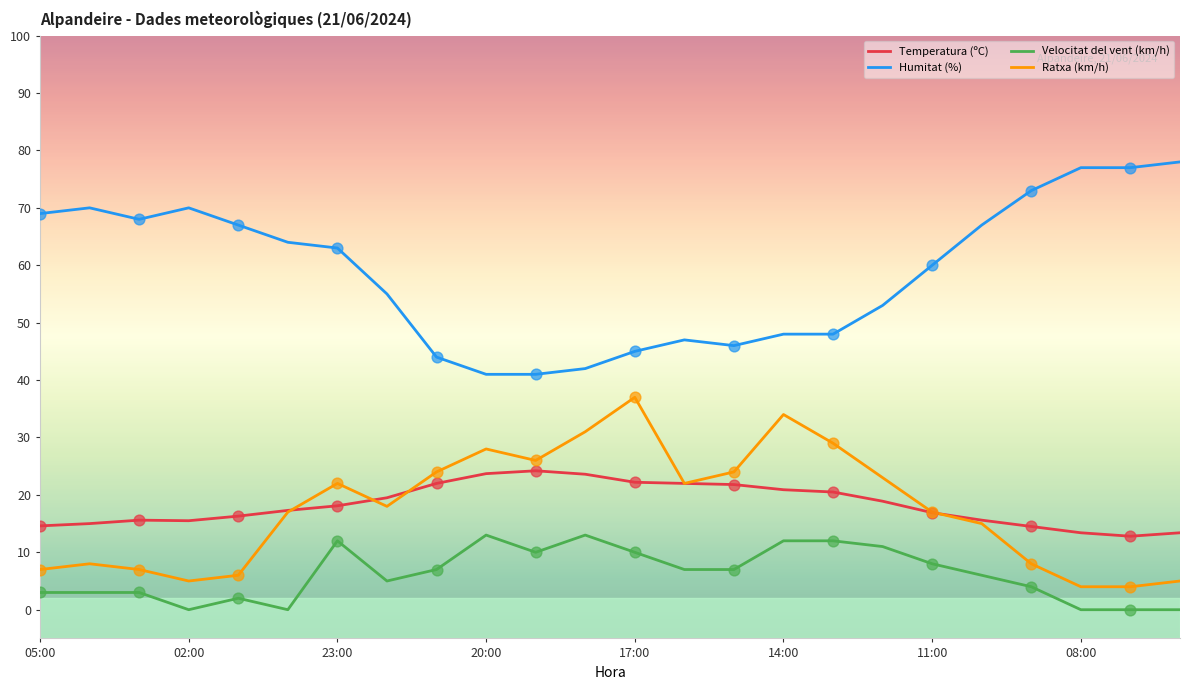

Which series has the largest total across all categories?

Humitat (%)